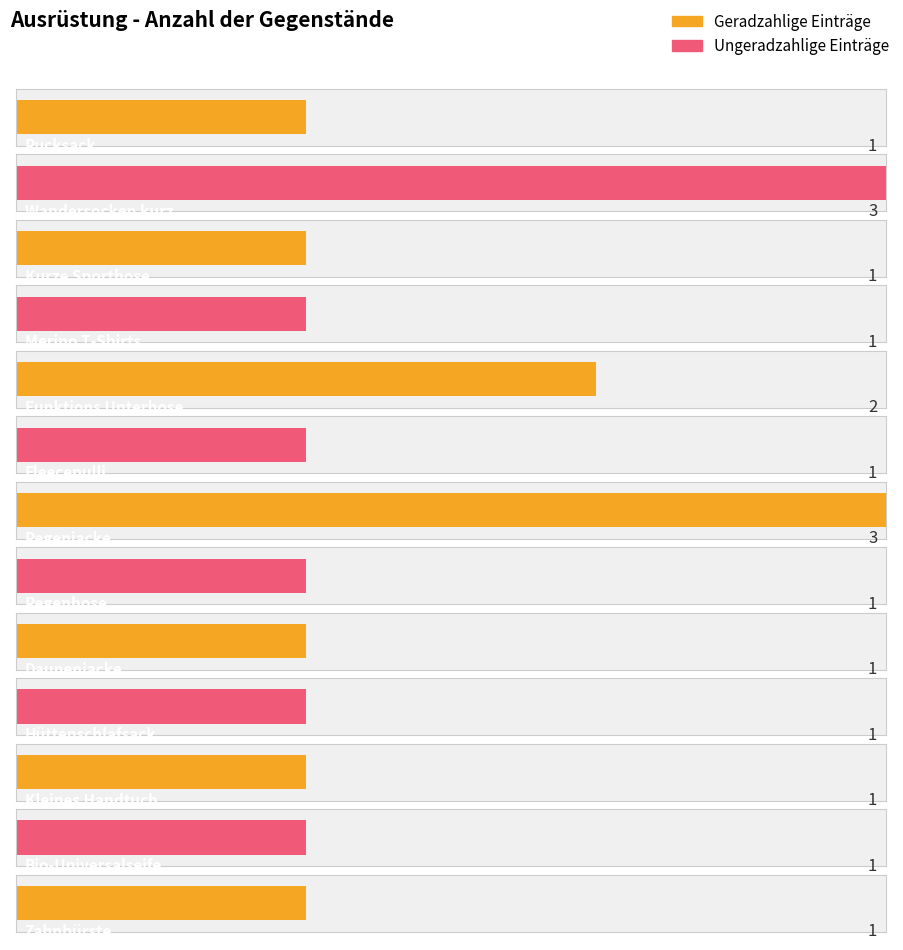

Which has a higher value, Bio-Universalseife or Regenjacke?

Regenjacke